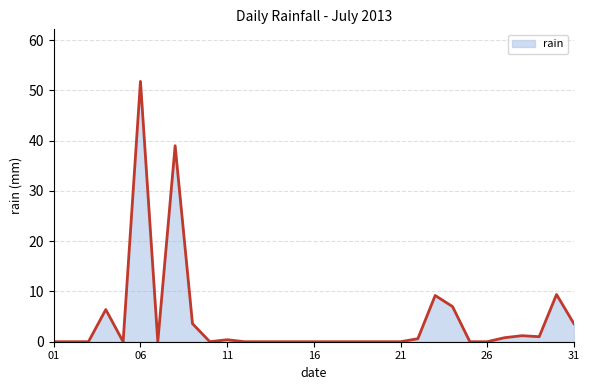

How many lines are shown in the chart?

1